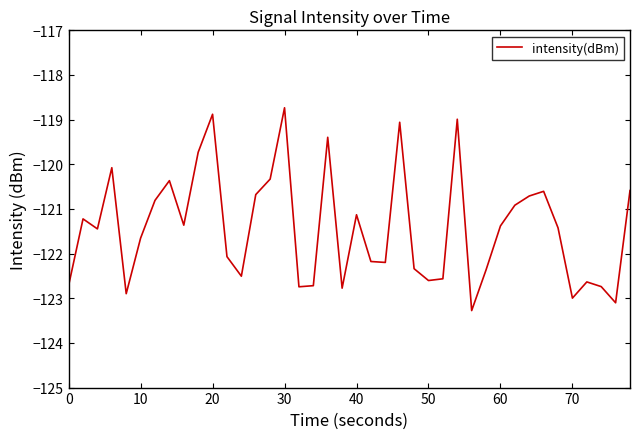

True or false: there are more than 2 points higher than both neighbors.

True